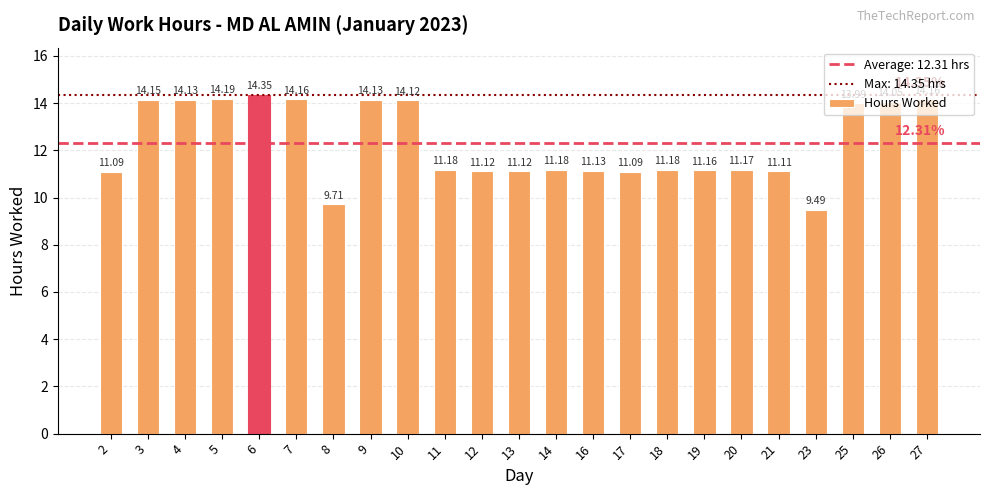

What is the ratio of the value at 6 to the value at 2?

1.3